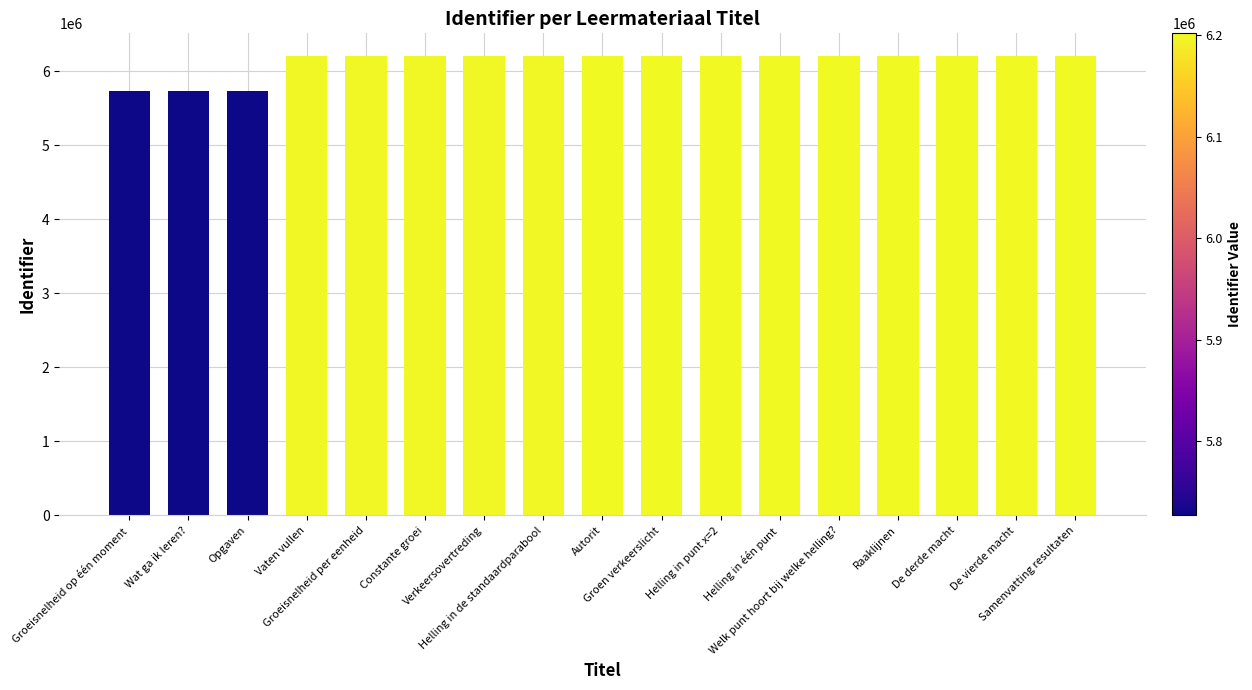

Is it true that the value at Vaten vullen is 6199774?

True